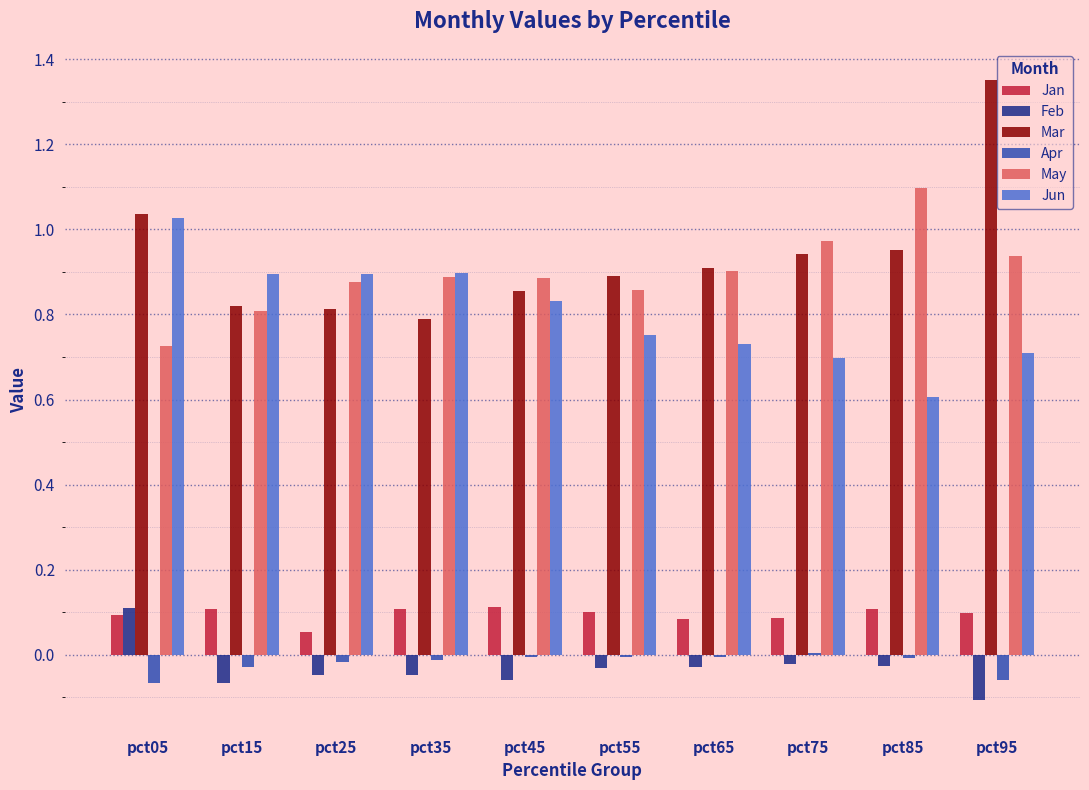

The value of Jun at pct35 is 1.4. True or false?

False